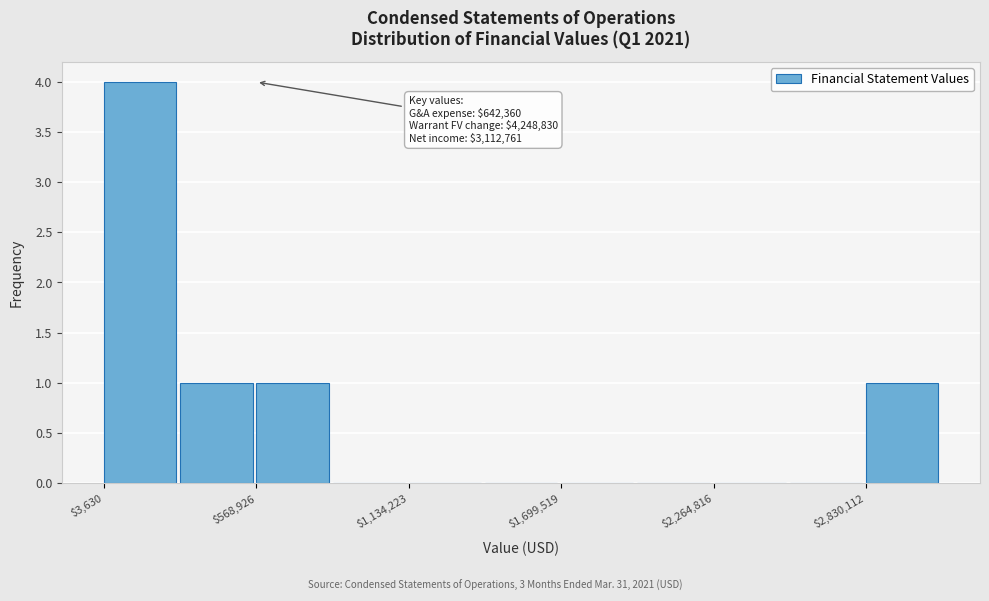

Read against the x-axis, roughly where is the centre of the tallest bar?

100000